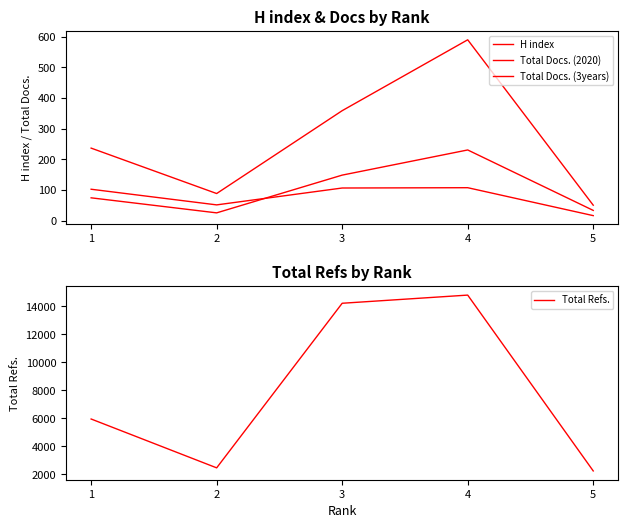

Which series has the widest spread of values?

Total Refs.